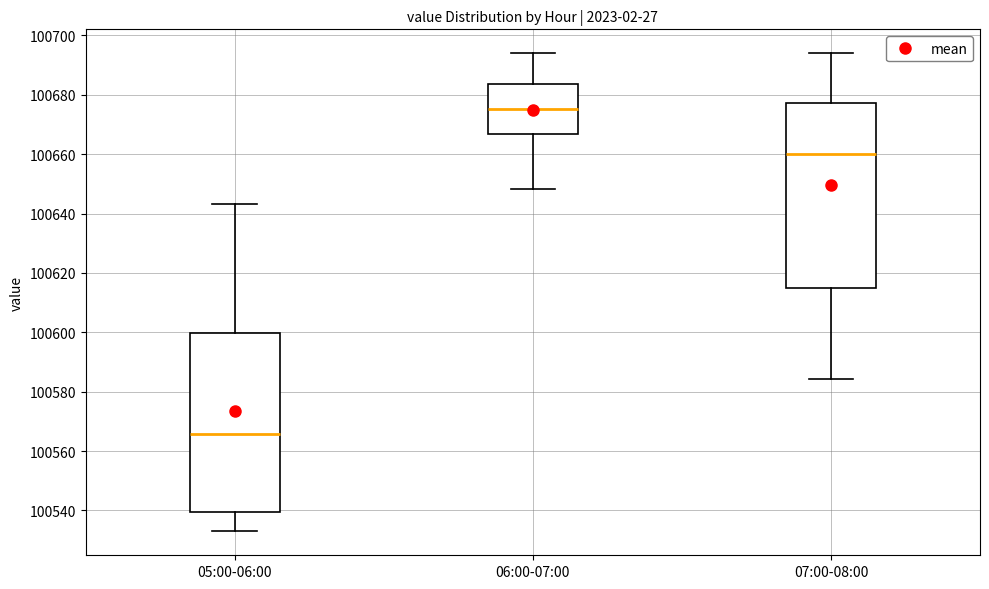

Reading left to right, read every box against the y-axis: the position of its median line, the range the box covers, and the ends of its whiskers. The values are not printed on the chart, so give them approximately, as read against the axis.

05:00-06:00: median 100566, box 100540 to 100600, whiskers 100532 to 100644
06:00-07:00: median 100676, box 100666 to 100684, whiskers 100648 to 100694
07:00-08:00: median 100660, box 100614 to 100678, whiskers 100584 to 100694